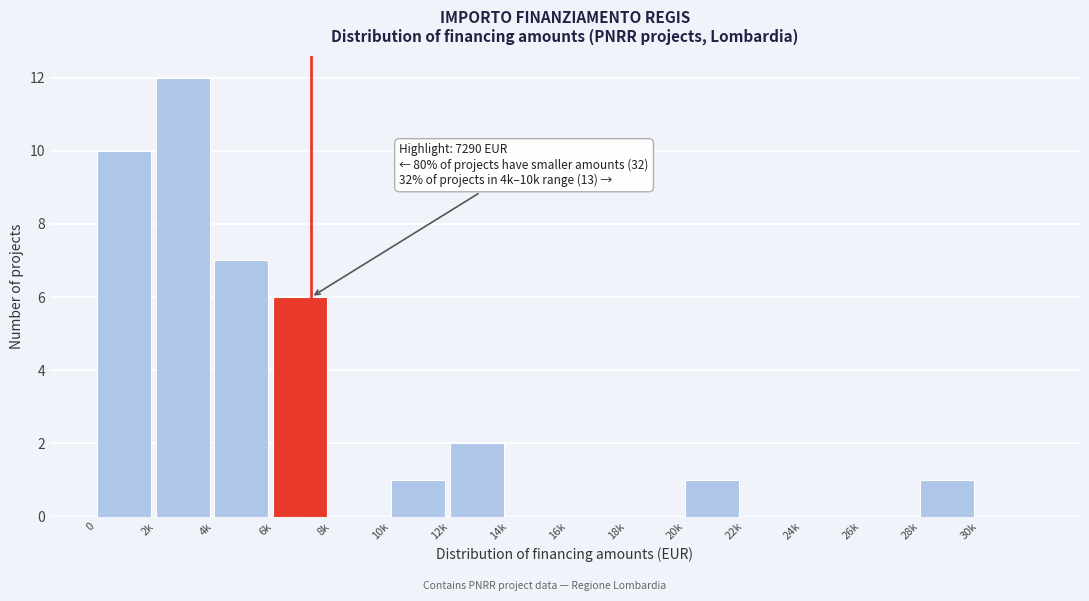

Reading right to left, extract all data points from this chart.

30k=0	28k=1	26k=0	24k=0	22k=0	20k=1	18k=0	16k=0	14k=0	12k=2	10k=1	8k=0	6k=6	4k=7	2k=12	0=10